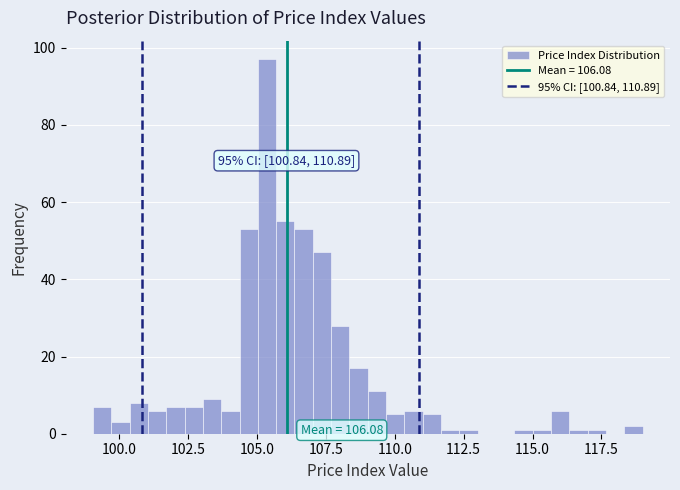

Read against the x-axis, roughly where is the centre of the tallest bar?

105.5